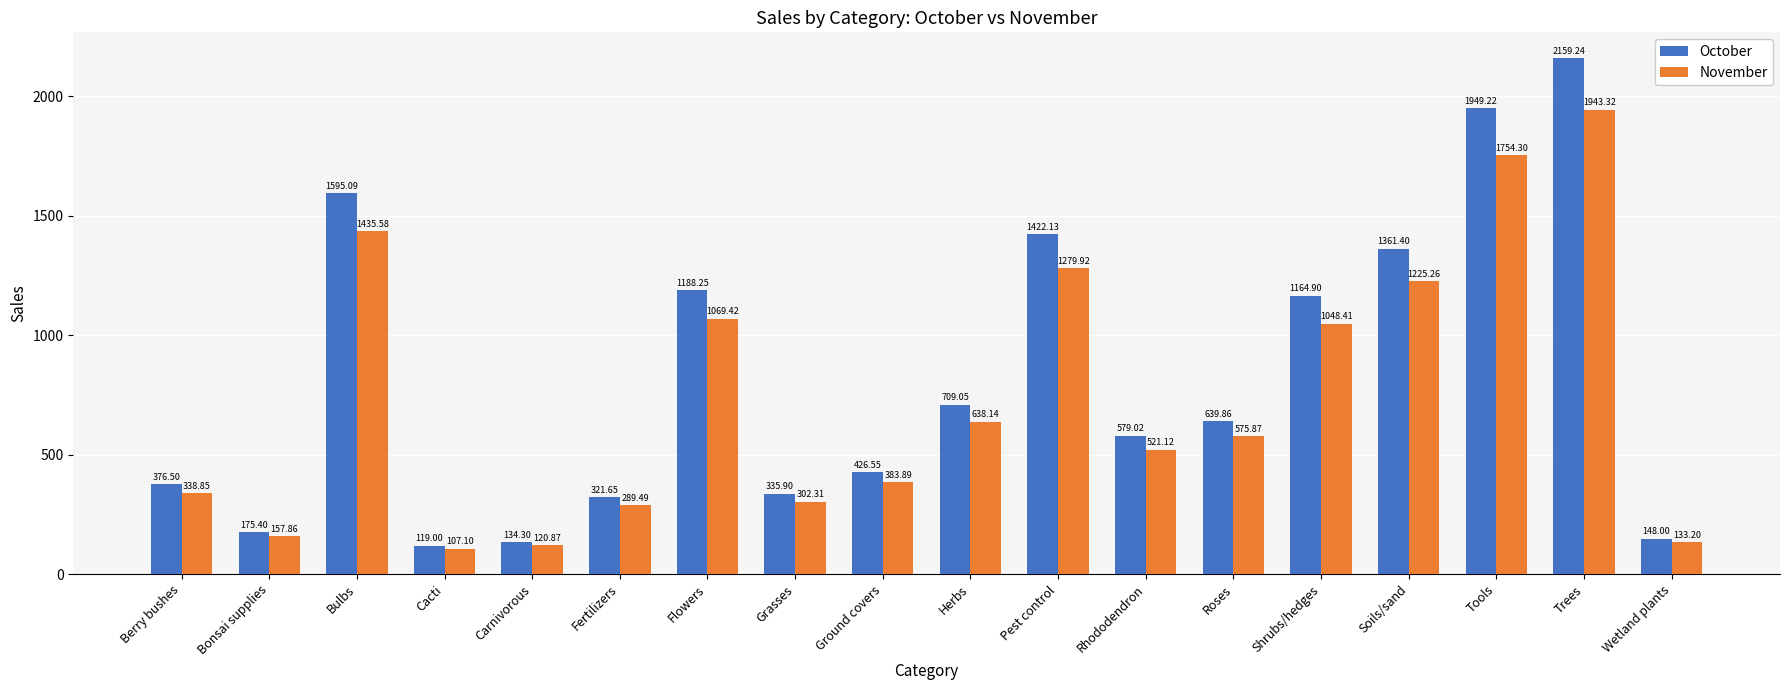

At how many categories does at least one series exceed 733?

7